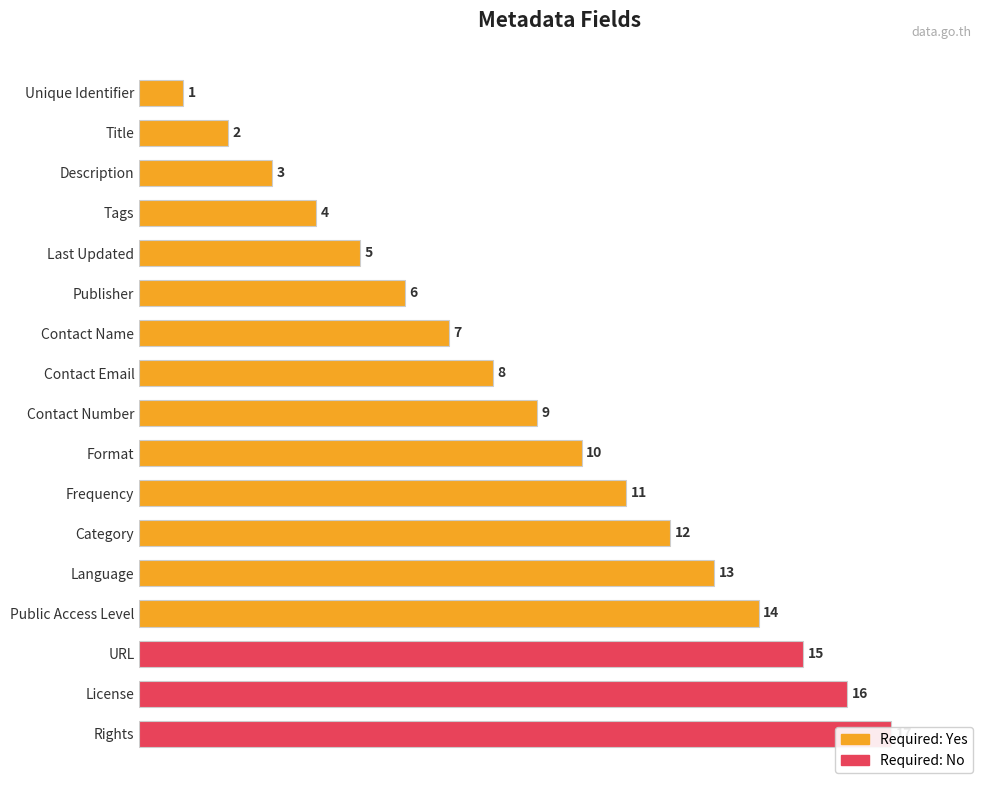

What is the smallest value displayed?

1